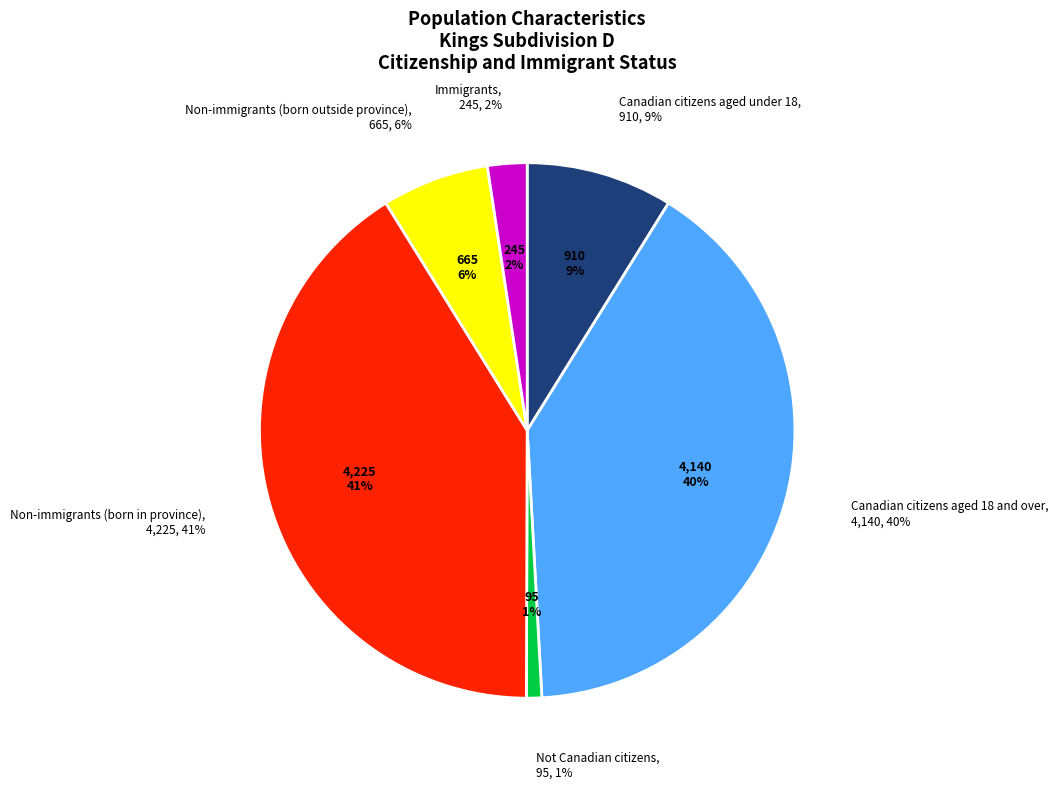

How many segments does this pie chart have?

6